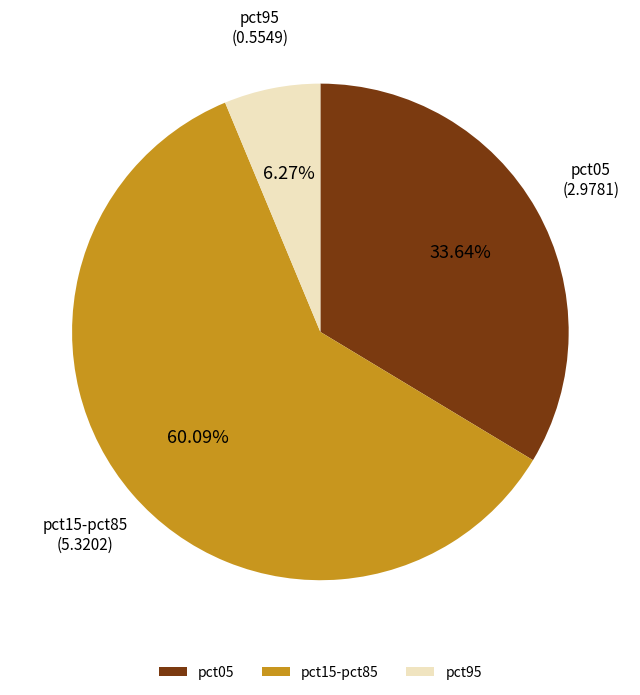

Is the sum of pct95 and pct05 greater than half?

No